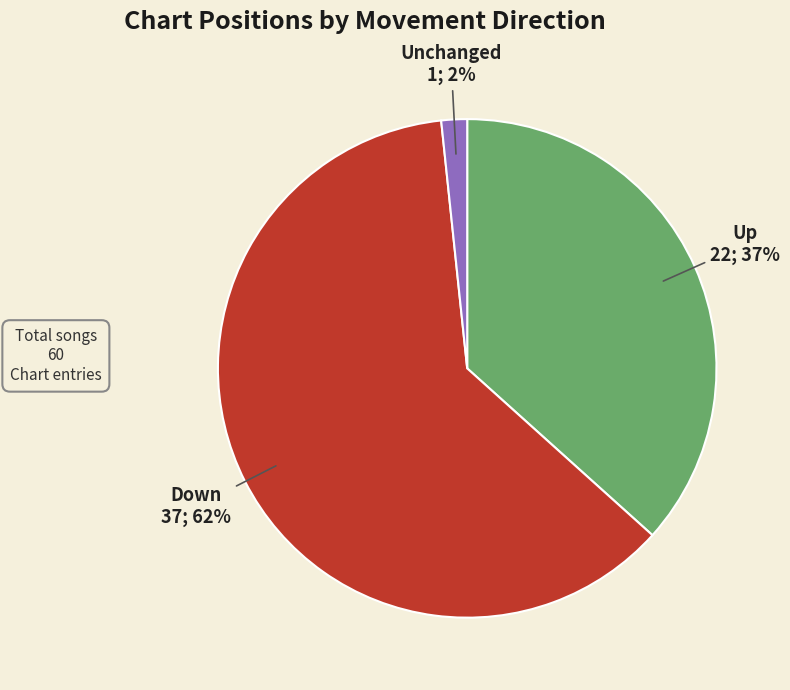

Which category has the biggest portion of the pie?

Down